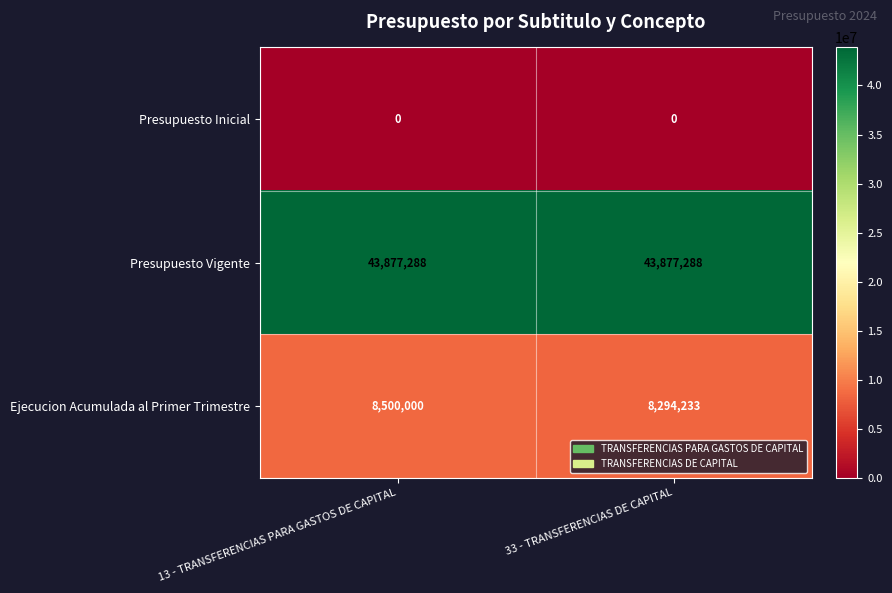

True or false: Ejecucion Acumulada al Primer Trimestre has a value of 8294233 at 33 - TRANSFERENCIAS DE CAPITAL.

True